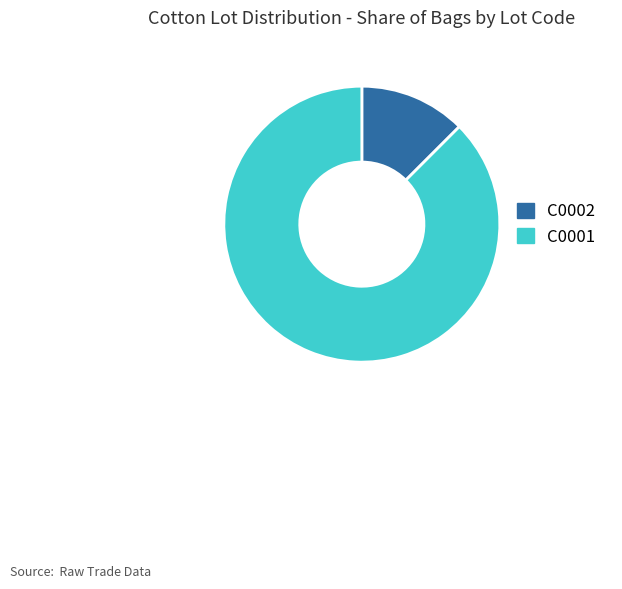

What is the largest slice in the pie chart?

C0001